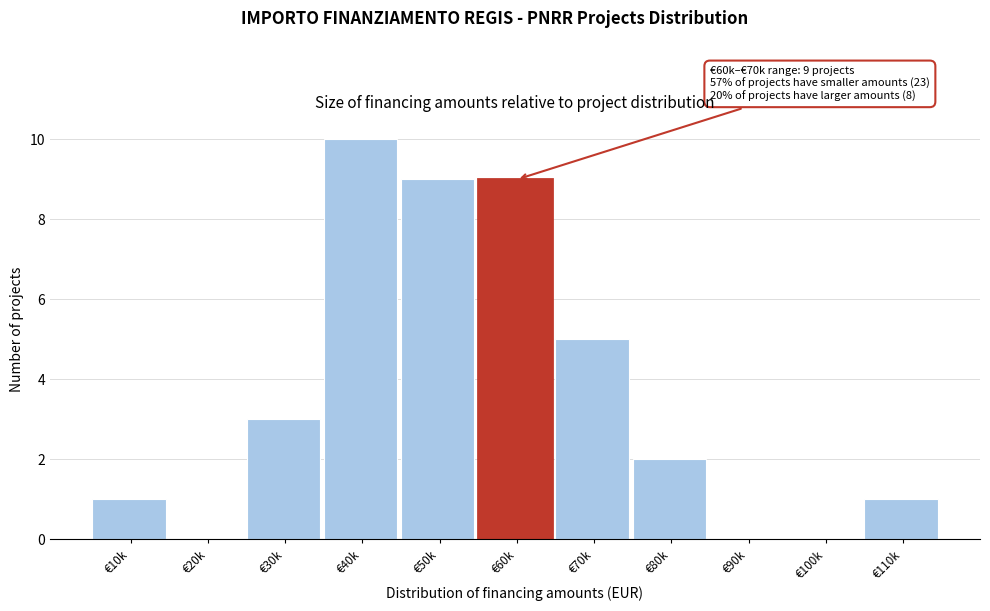

Reading left to right, extract all data points from this chart.

€10k=1	€20k=0	€30k=3	€40k=10	€50k=9	€60k=9	€70k=5	€80k=2	€90k=0	€100k=0	€110k=1